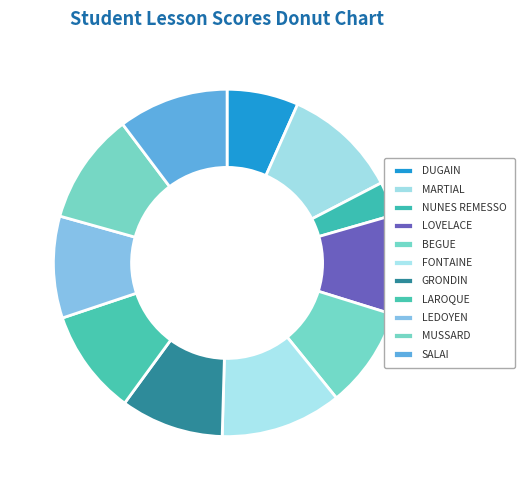

What is the ratio of the value at GRONDIN to the value at NUNES REMESSO?

3.0